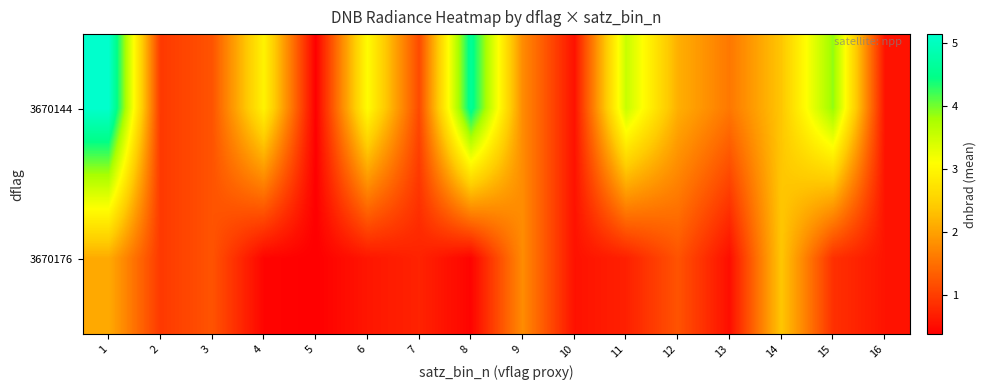

Which category has the highest value across all series?

1